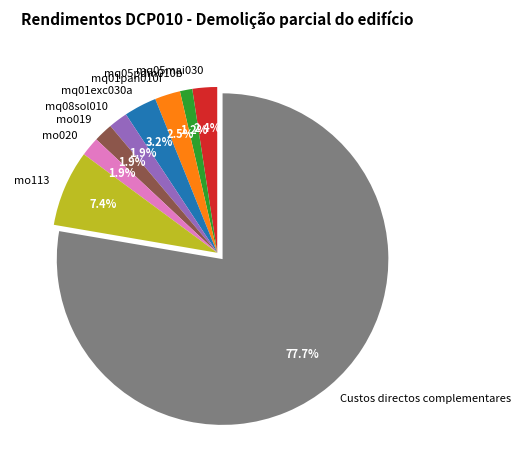

What percentage is the mq08sol010 slice, to the nearest percent?

2%